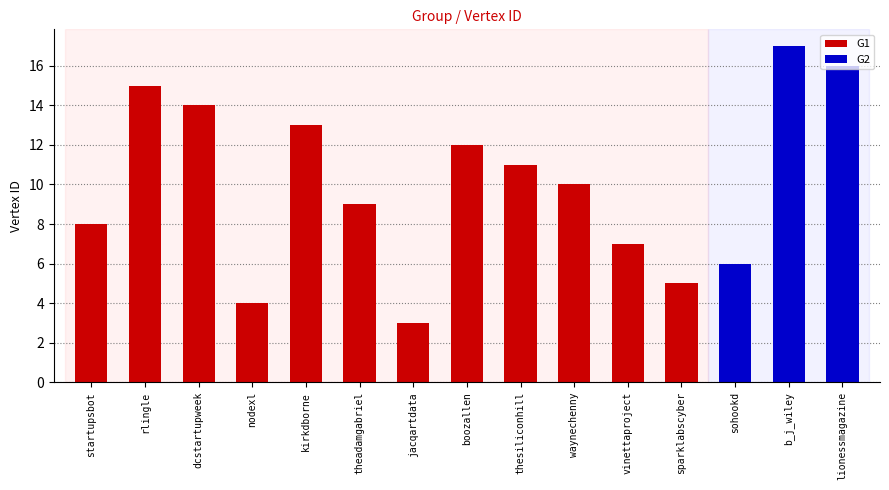

What is the minimum value shown in the chart?

3